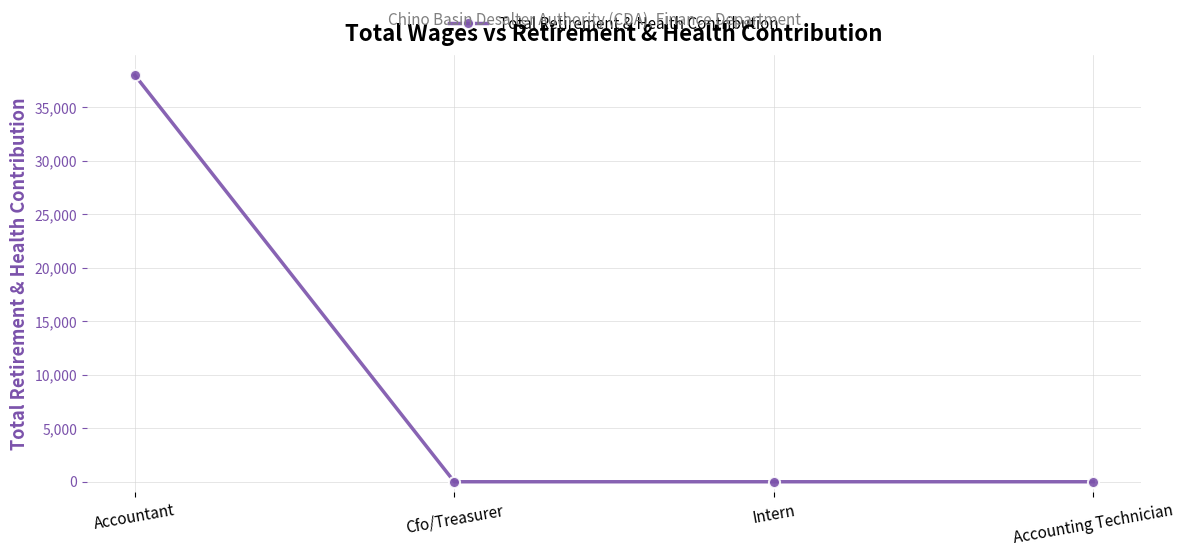

True or false: the data shows -20500 at Intern.

False